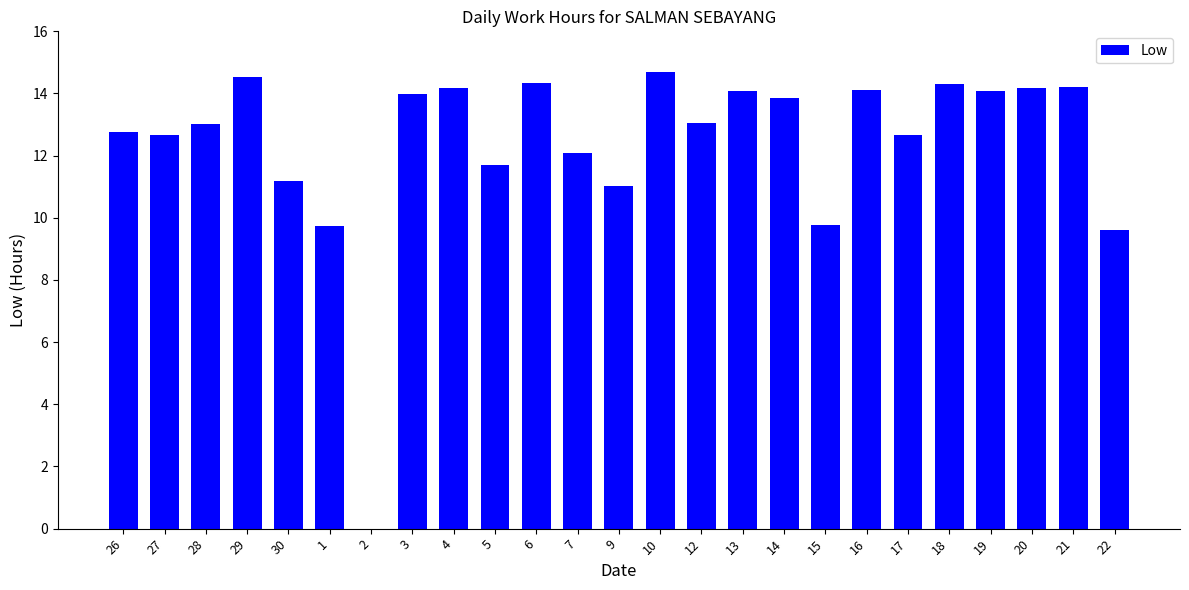

What is the change in value from 1 to 12?

+3.3